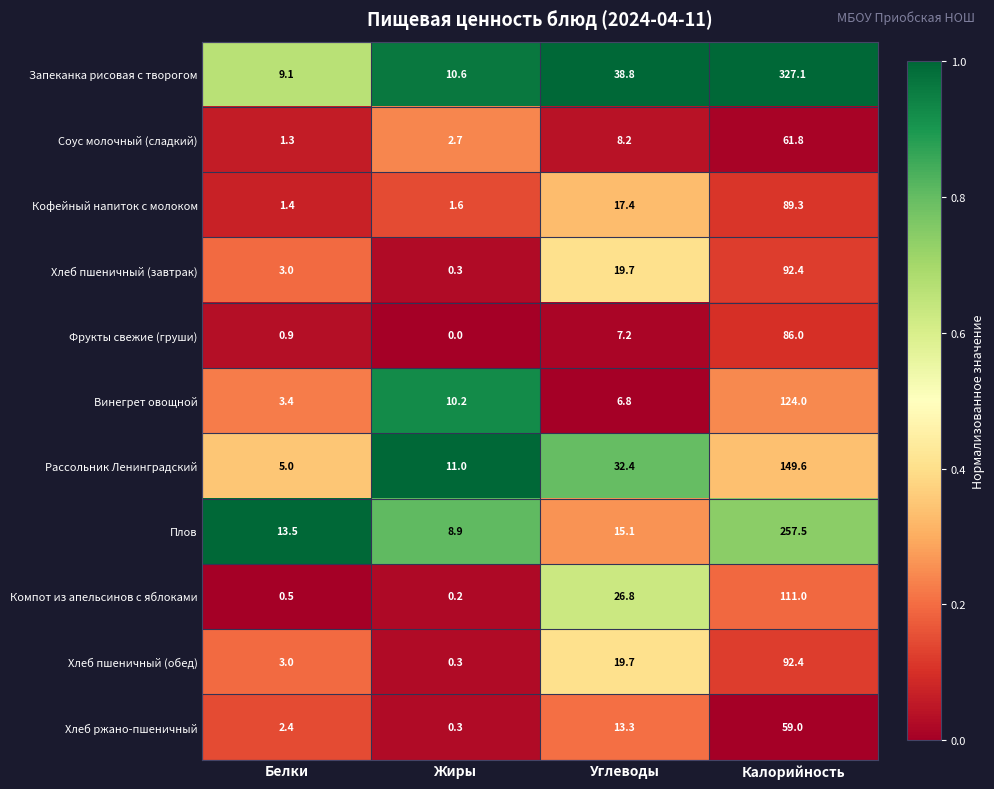

List the labels in order of Кофейный напиток с молоком value, smallest first.

Белки, Жиры, Углеводы, Калорийность